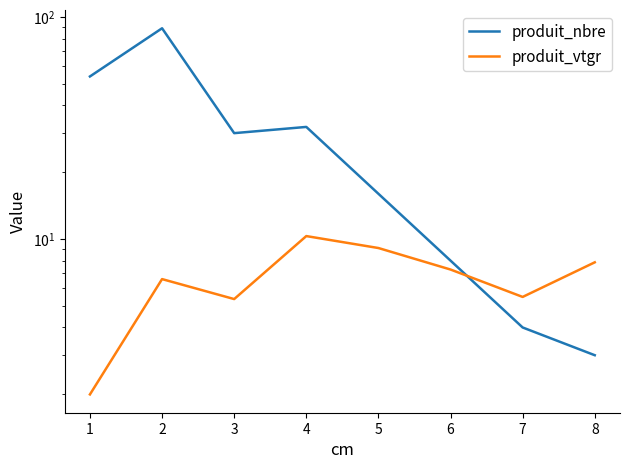

How many intersections are there between produit_vtgr and produit_nbre?

1